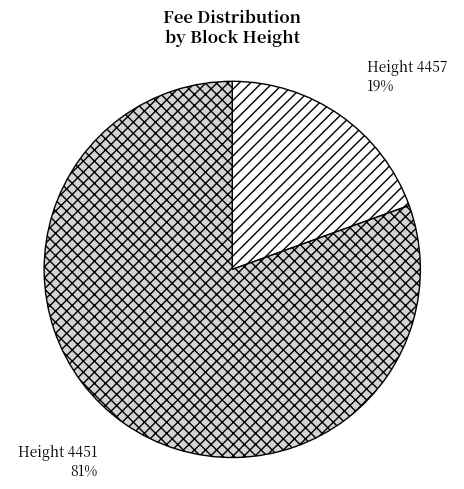

Is there any slice that represents more than half of the pie?

Yes